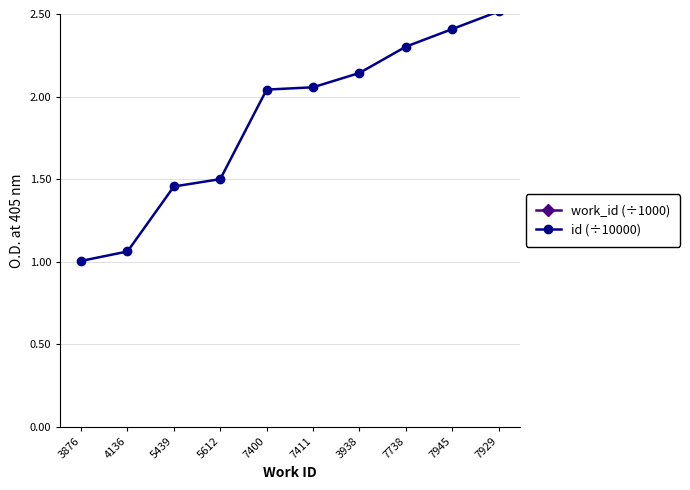

At how many categories does at least one series exceed 2?

10